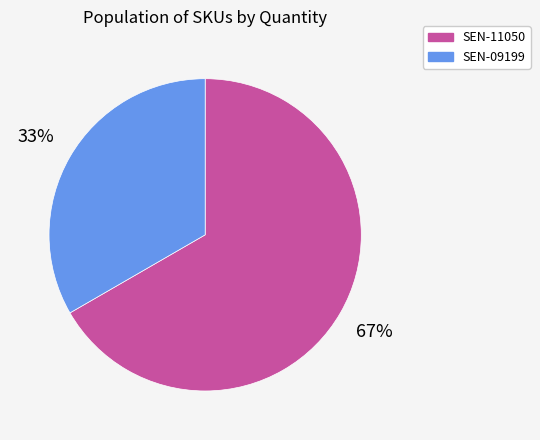

Is the sum of SEN-09199 and SEN-11050 greater than half?

Yes